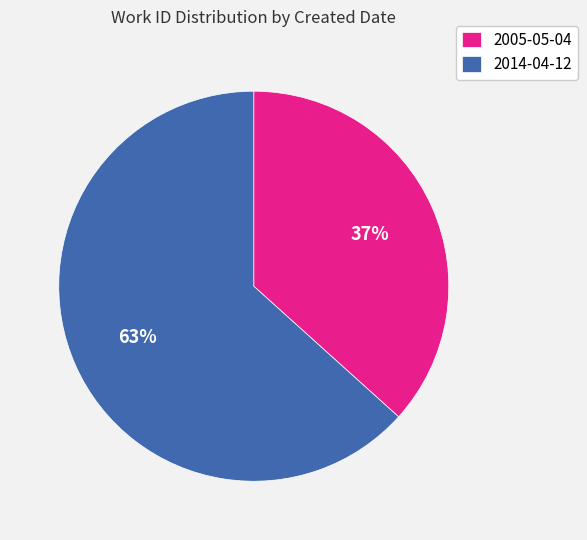

True or false: 2005-05-04 accounts for 37% of the total.

True